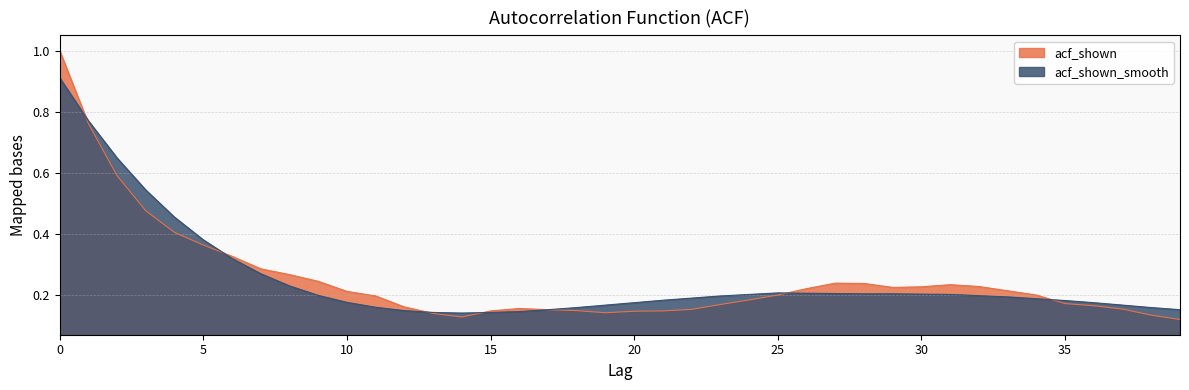

Is it true that acf_shown equals 0.3 at 29?

False